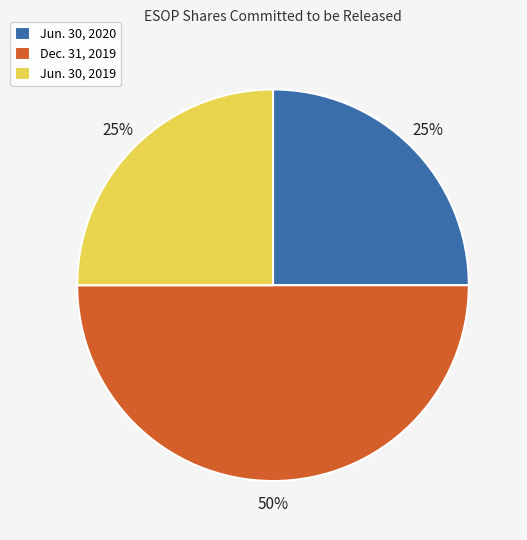

What is the ratio of the value at Jun. 30, 2019 to the value at Dec. 31, 2019?

0.5